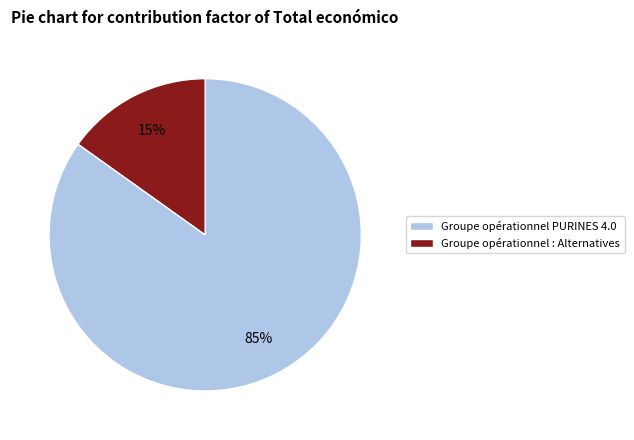

Approximately how many times larger is the value at Groupe opérationnel : Alternatives compared to Groupe opérationnel PURINES 4.0?

0.2